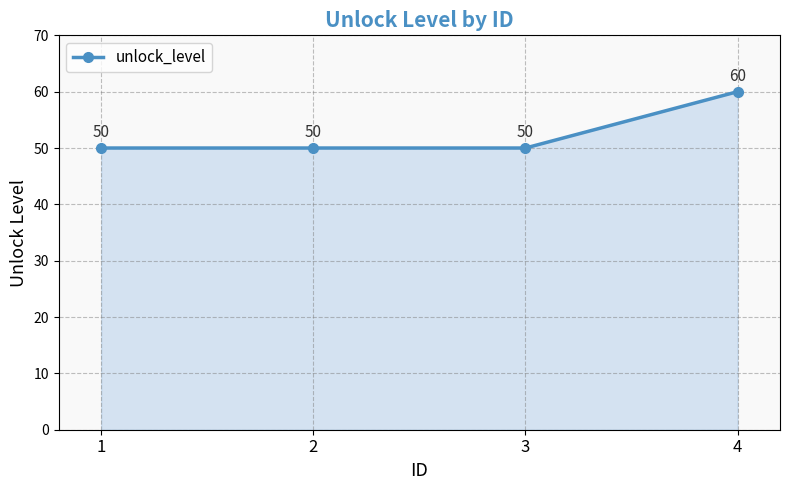

How many values exceed 50?

1